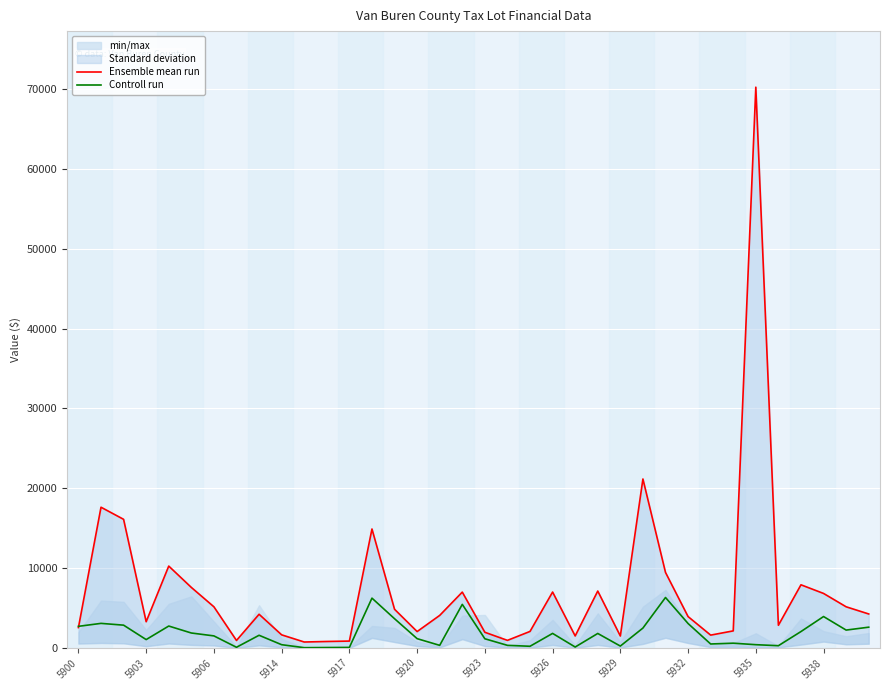

What is the difference between the second highest and second lowest values in the Controll run series?

6186.7